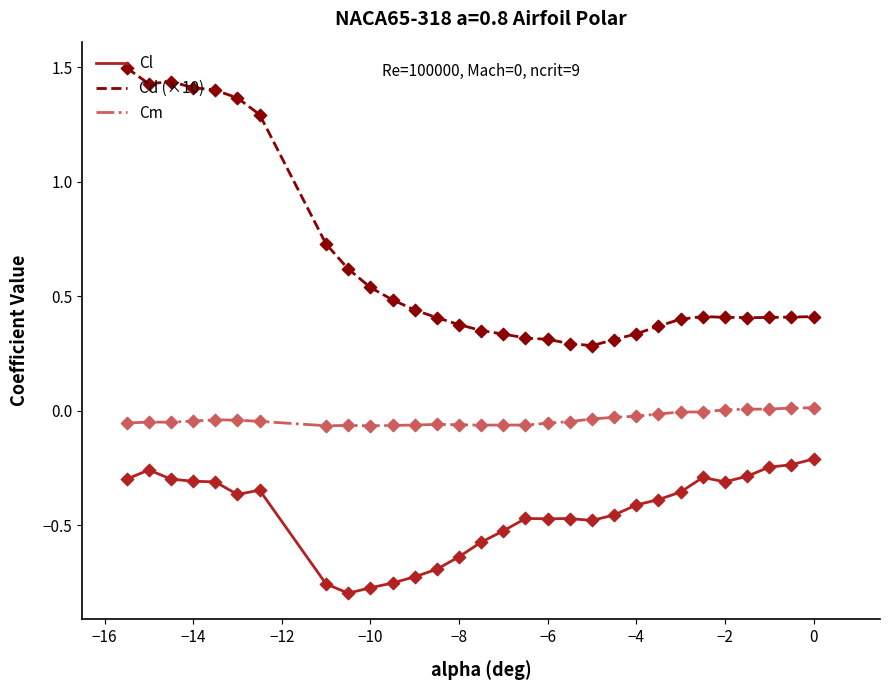

What are all the series names shown in the legend?

Cl, Cd (×10), Cm